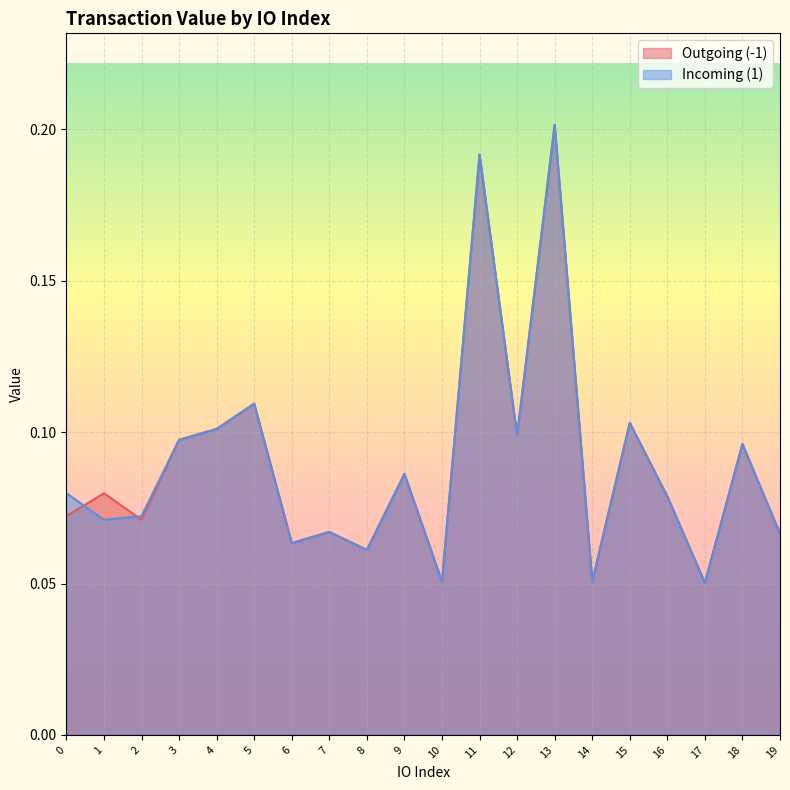

True or false: Outgoing (-1) has more than 1 interior local peaks.

True